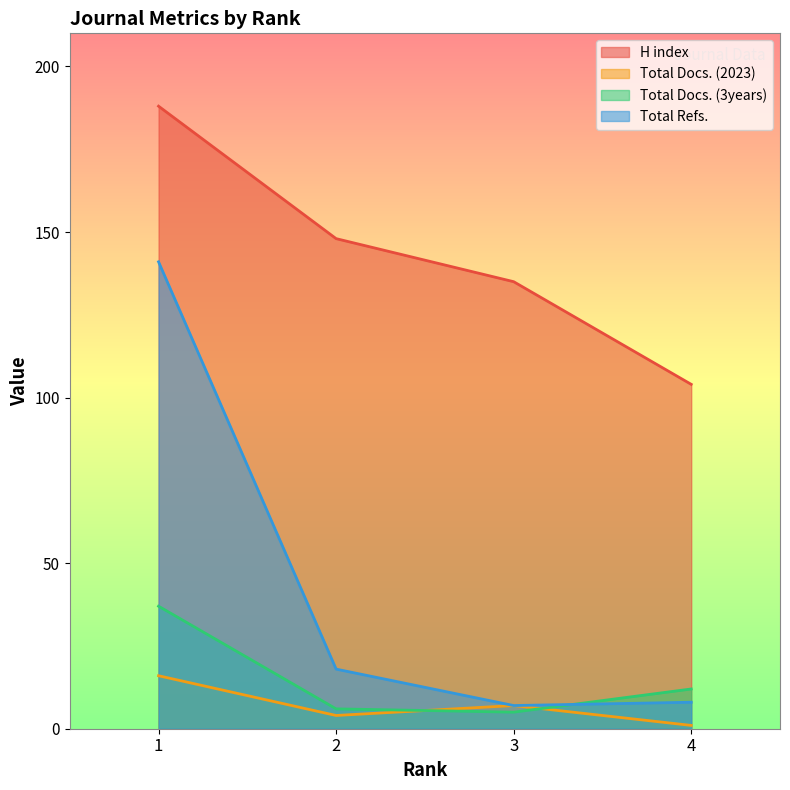

Count the number of data series in this chart.

4